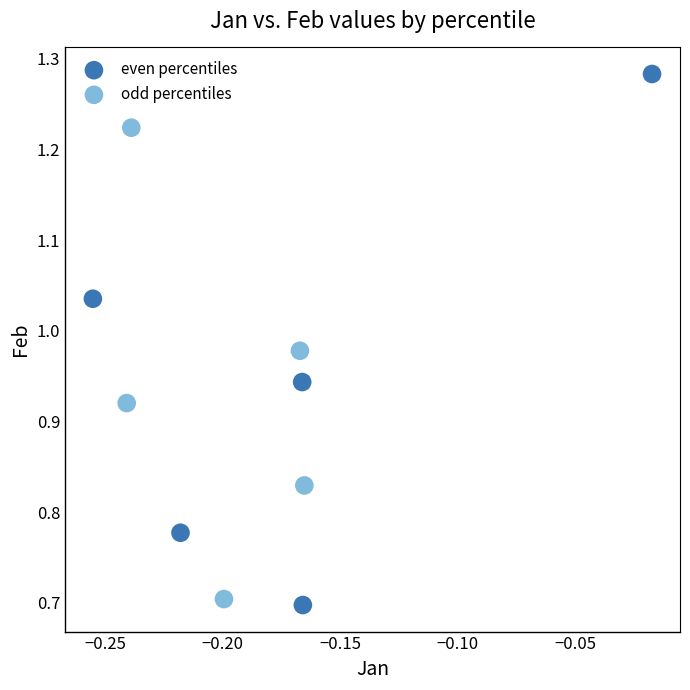

Which series reaches the maximum Y coordinate?

even percentiles